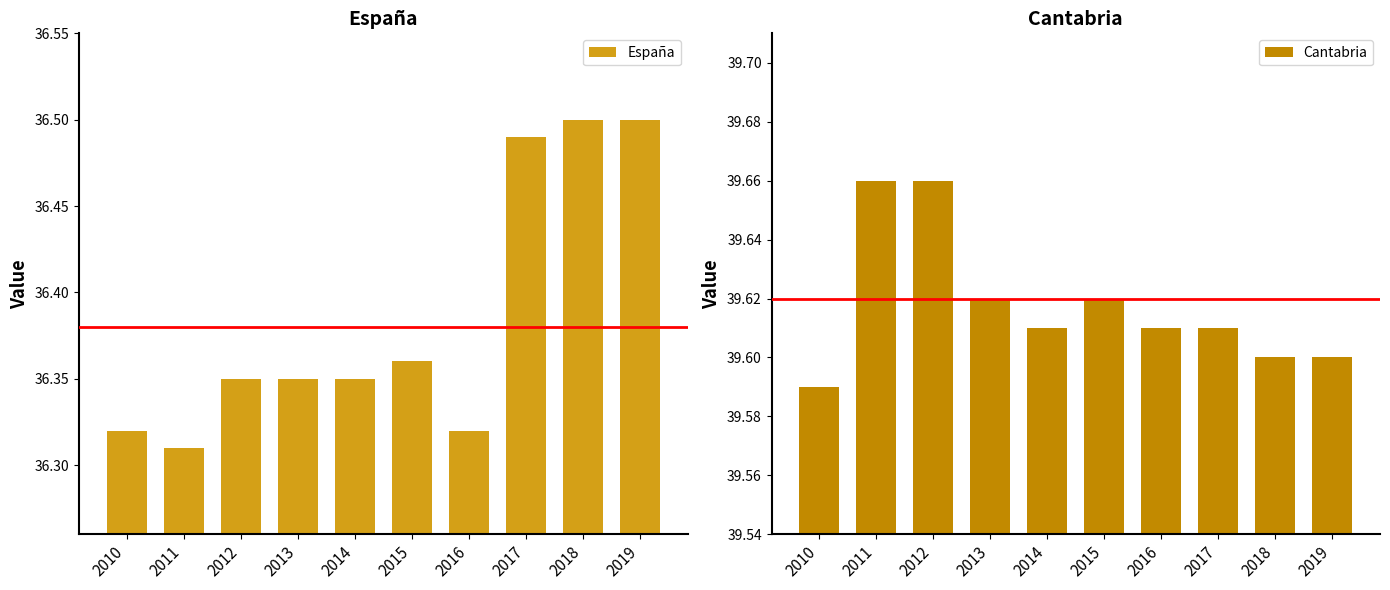

The value of Cantabria at 2012 is 39.7. True or false?

True